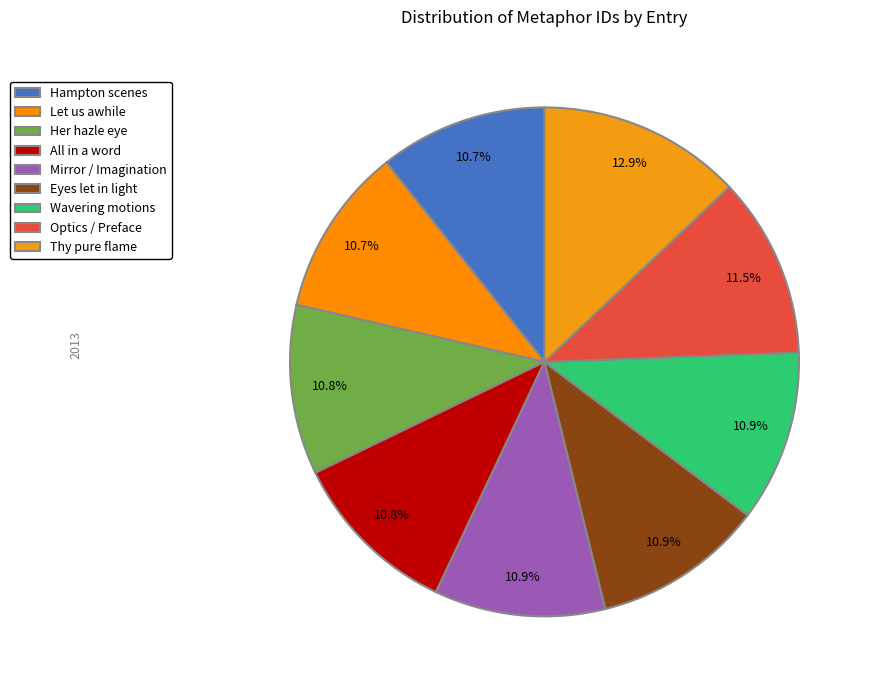

How many segments does this pie chart have?

9